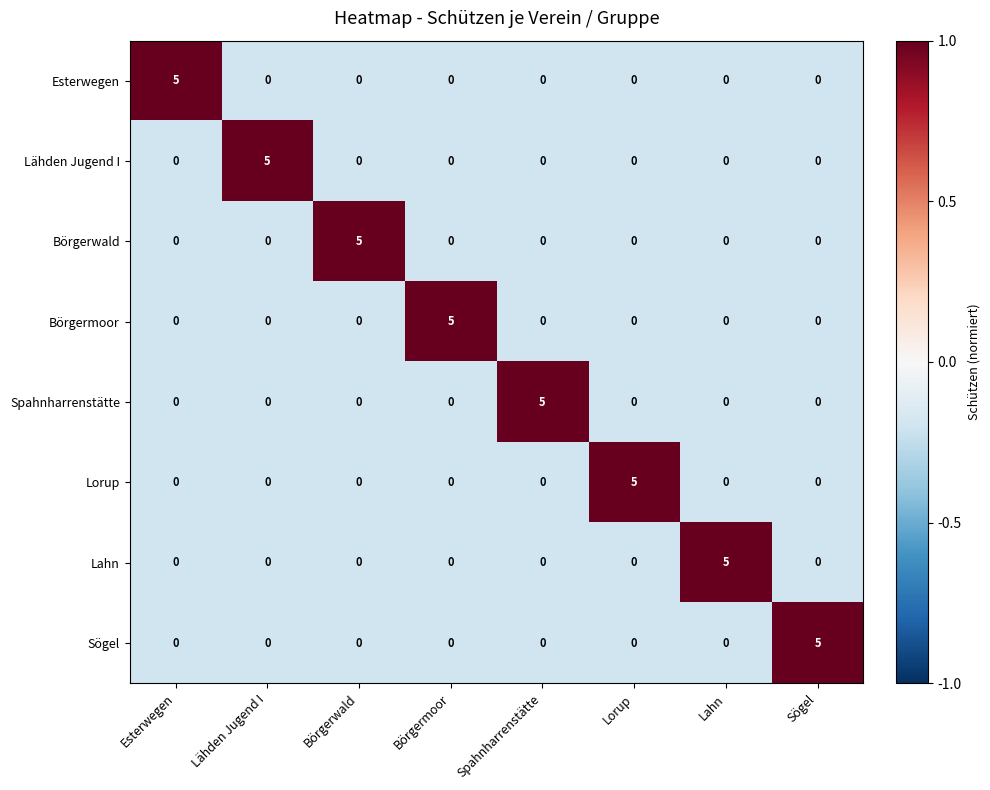

What is the difference between the highest and lowest values at Spahnharrenstätte?

5